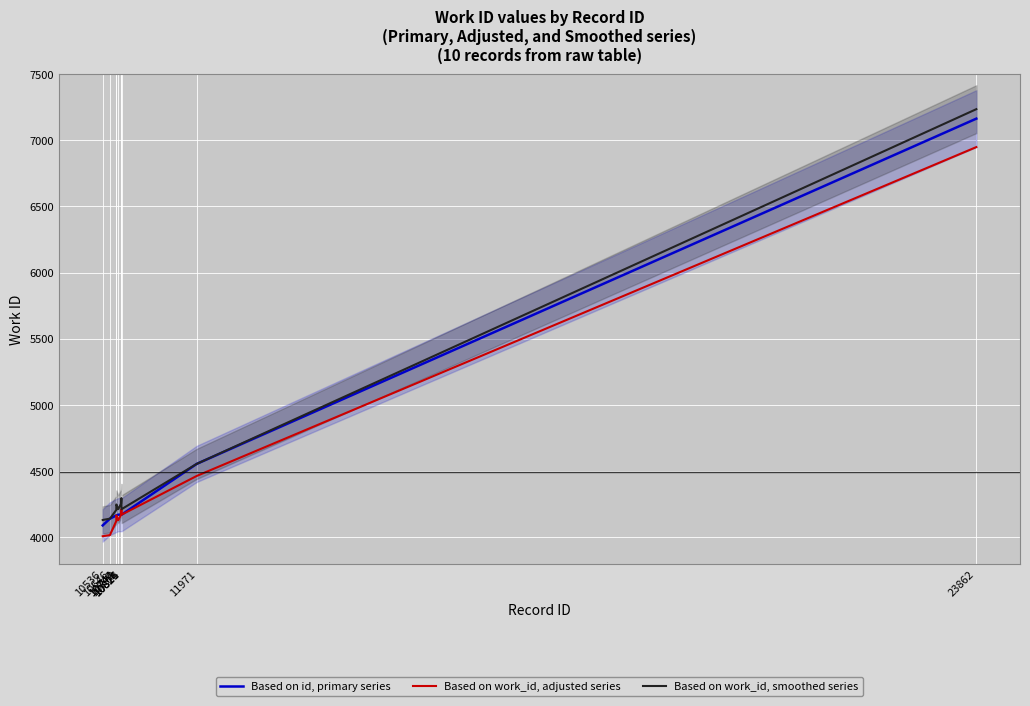

How many data points in Based on id, primary series are less than 4171?

4